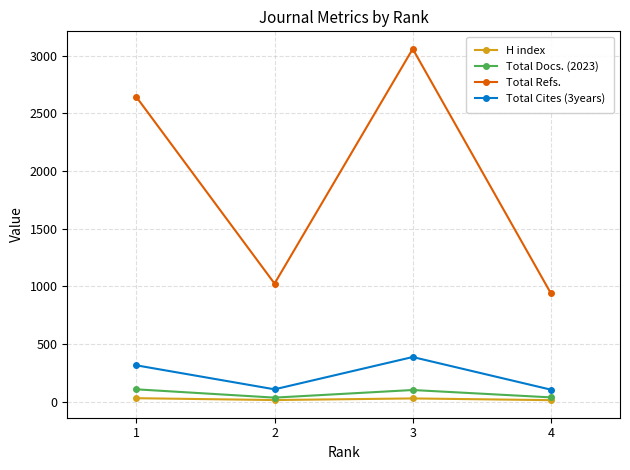

Between 2 and 3, which series saw the biggest shift?

Total Refs.